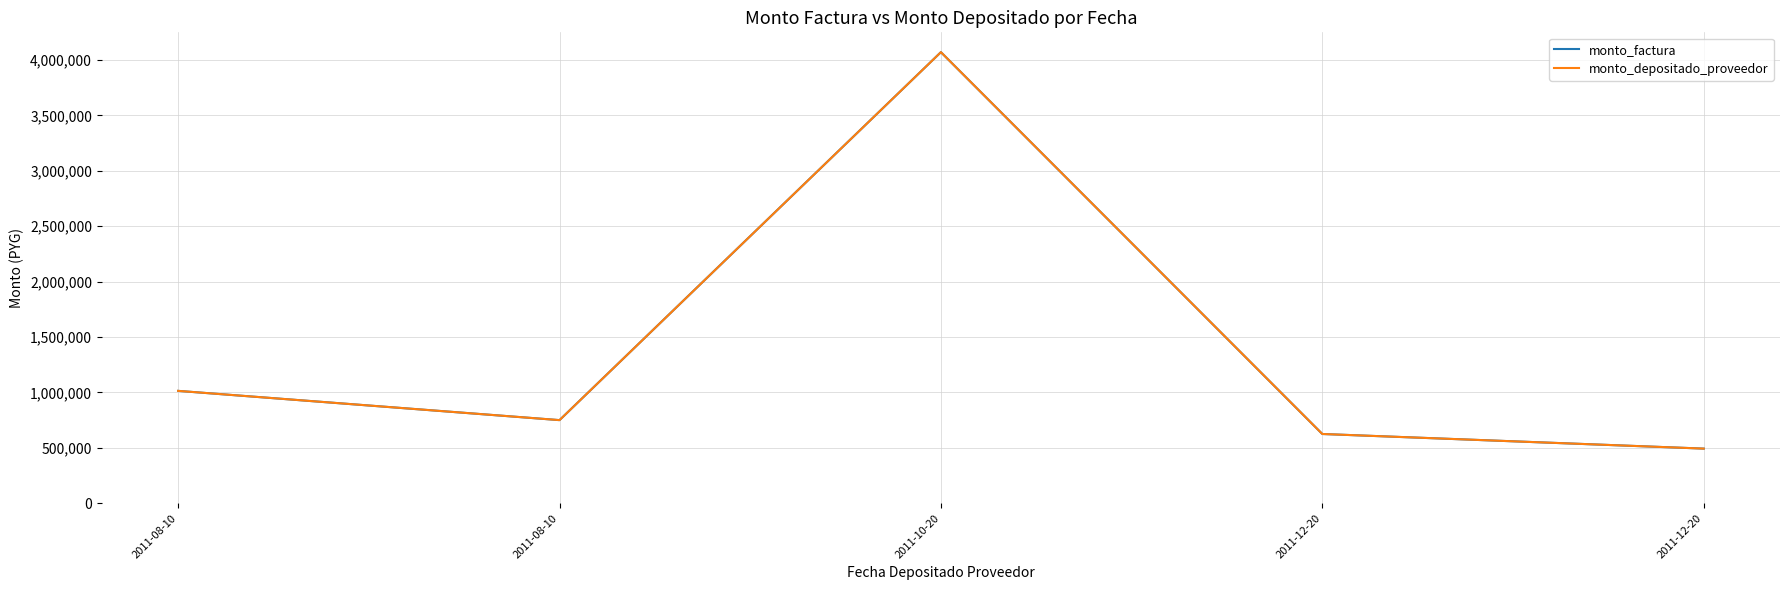

Does the chart display data point markers on the line(s)?

No